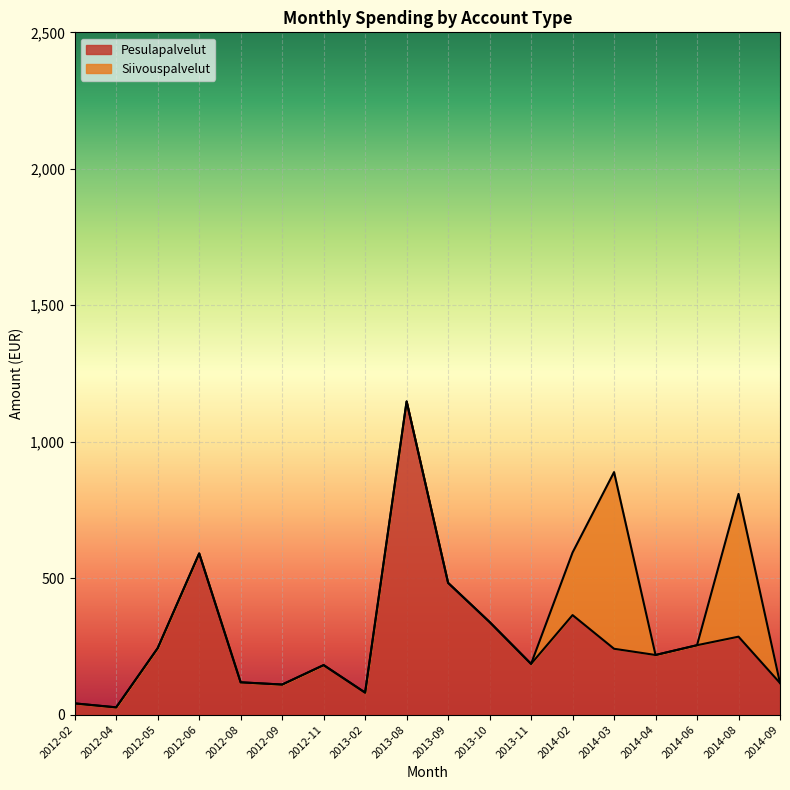

What is the total value across all series at 2012-11?

181.6